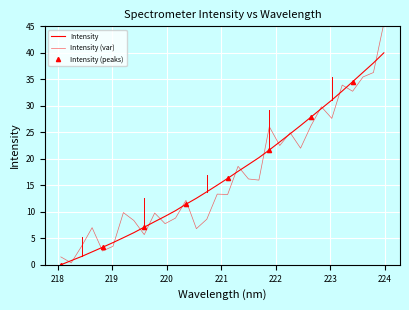

Read the value at 219.7801.

8.1